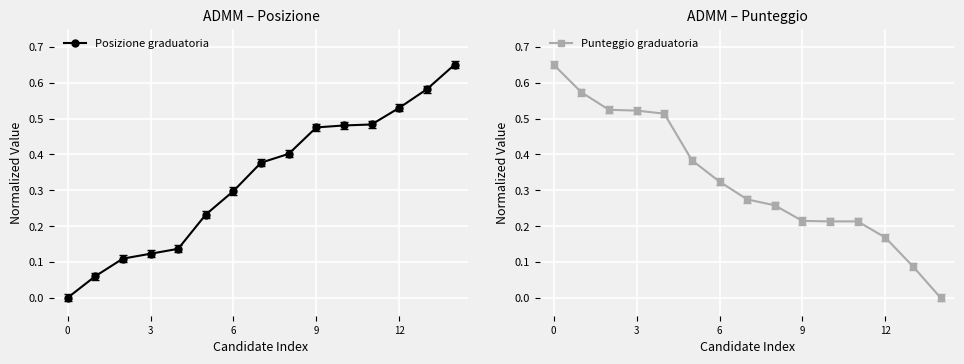

What is the value of the Posizione graduatoria point at the 4th from the left?

0.1